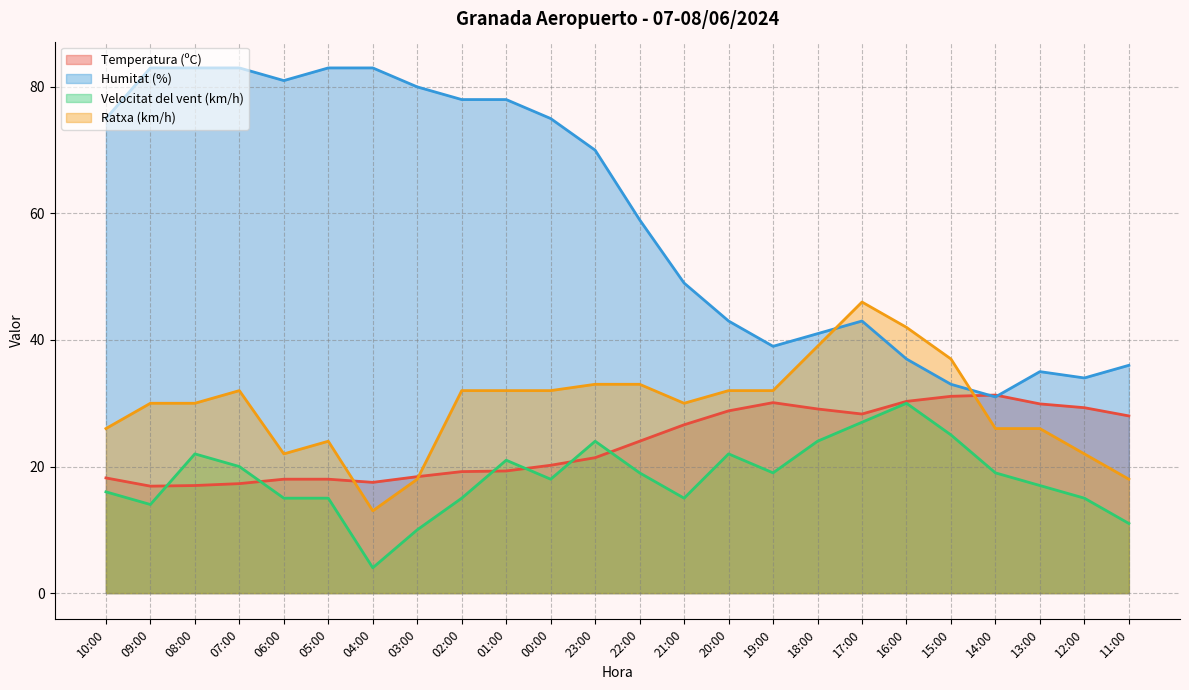

The value of Humitat (%) at 01:00 is 78.0. True or false?

True